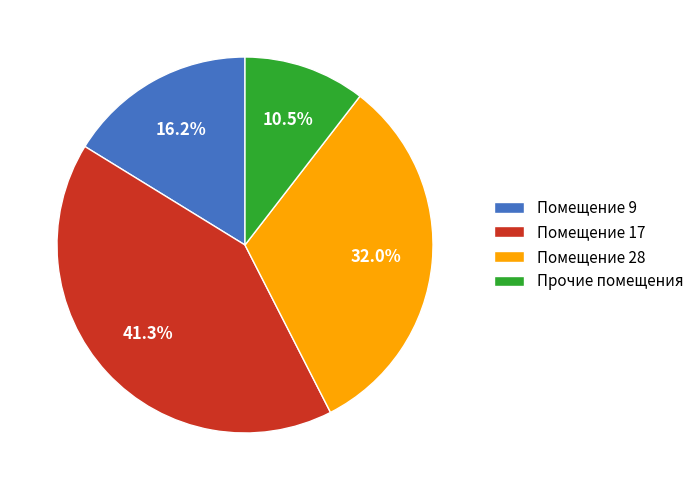

To the nearest percent, what is the average slice percentage?

25%